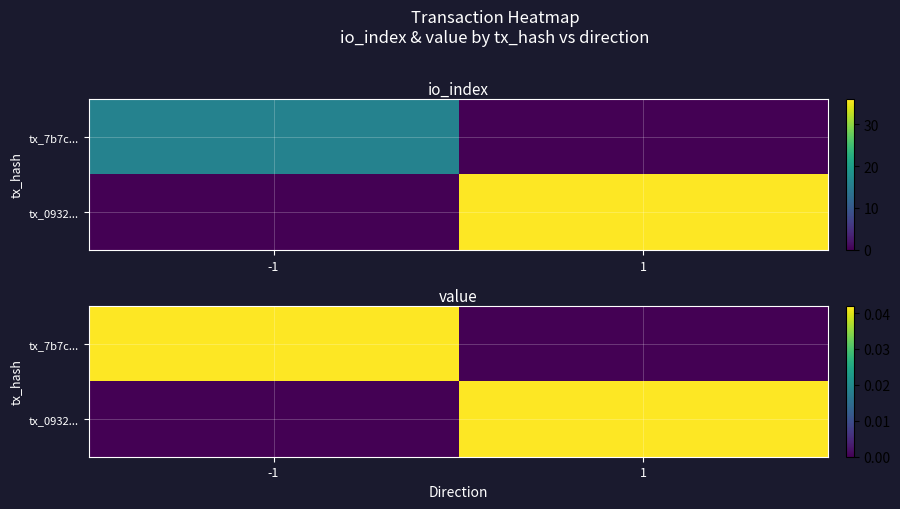

Which has a higher value, -1 or 1?

-1